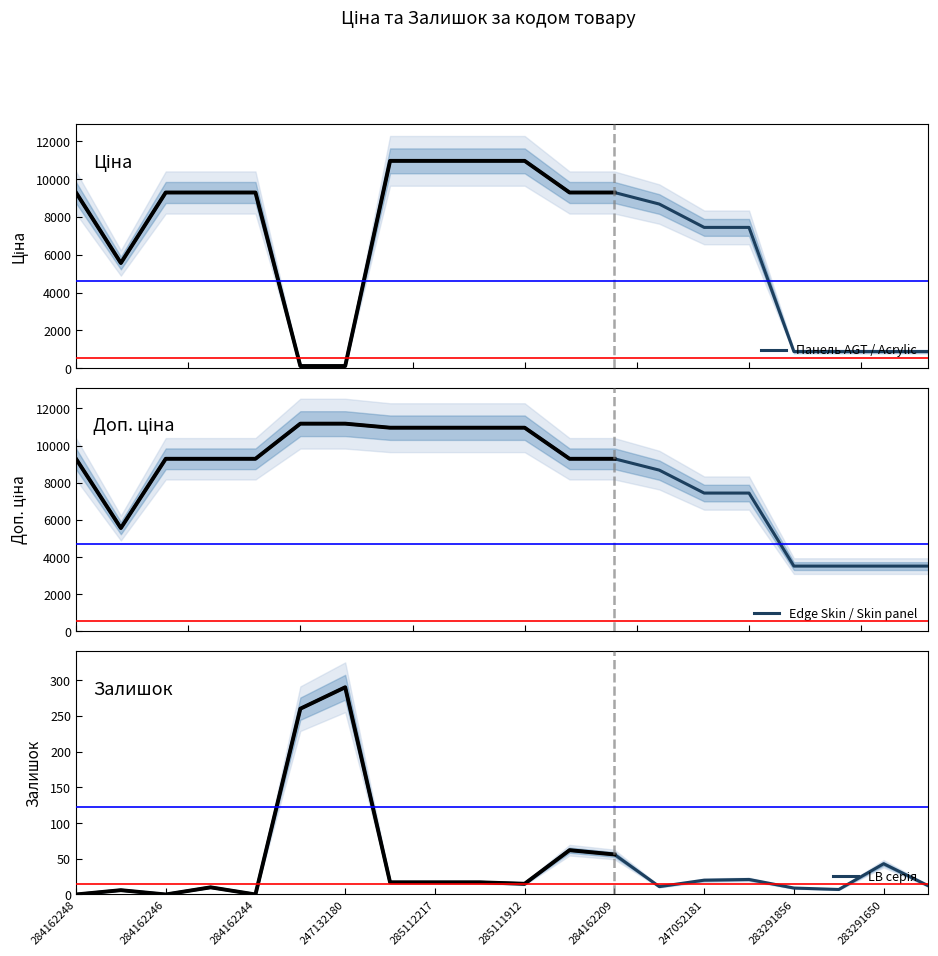

What are all the series names shown in the legend?

Панель AGT / Acrylic, Edge Skin / Skin panel, LB серія